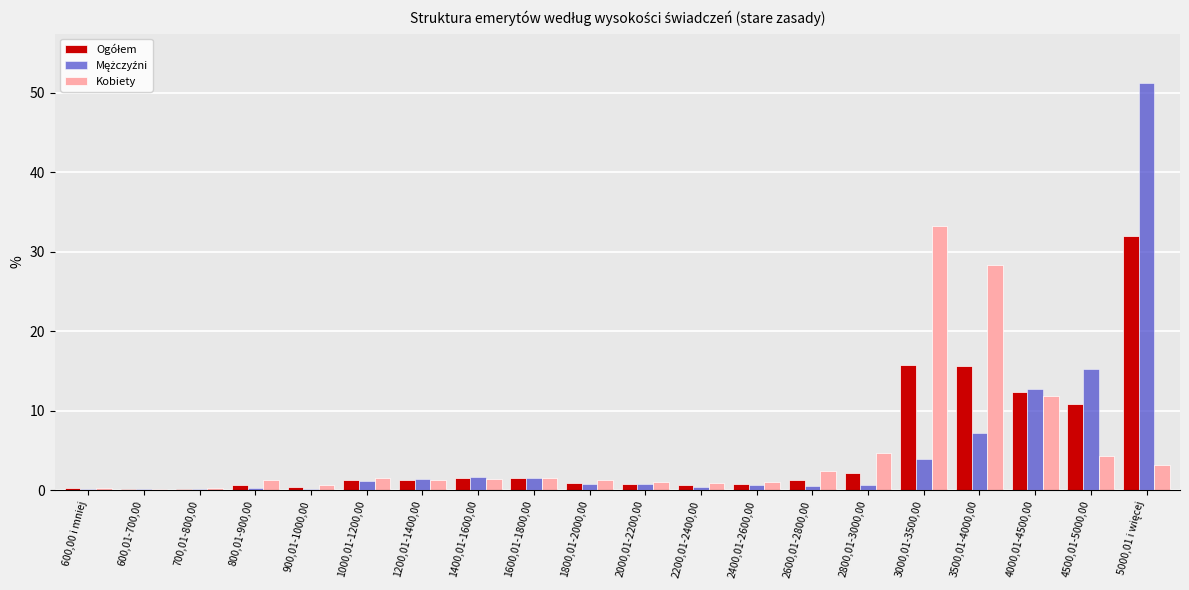

How many groups of bars are there?

20